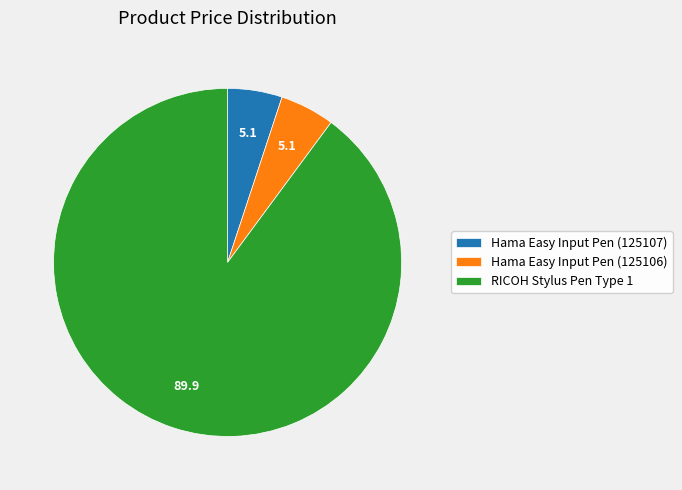

Count the number of slices in the pie.

3